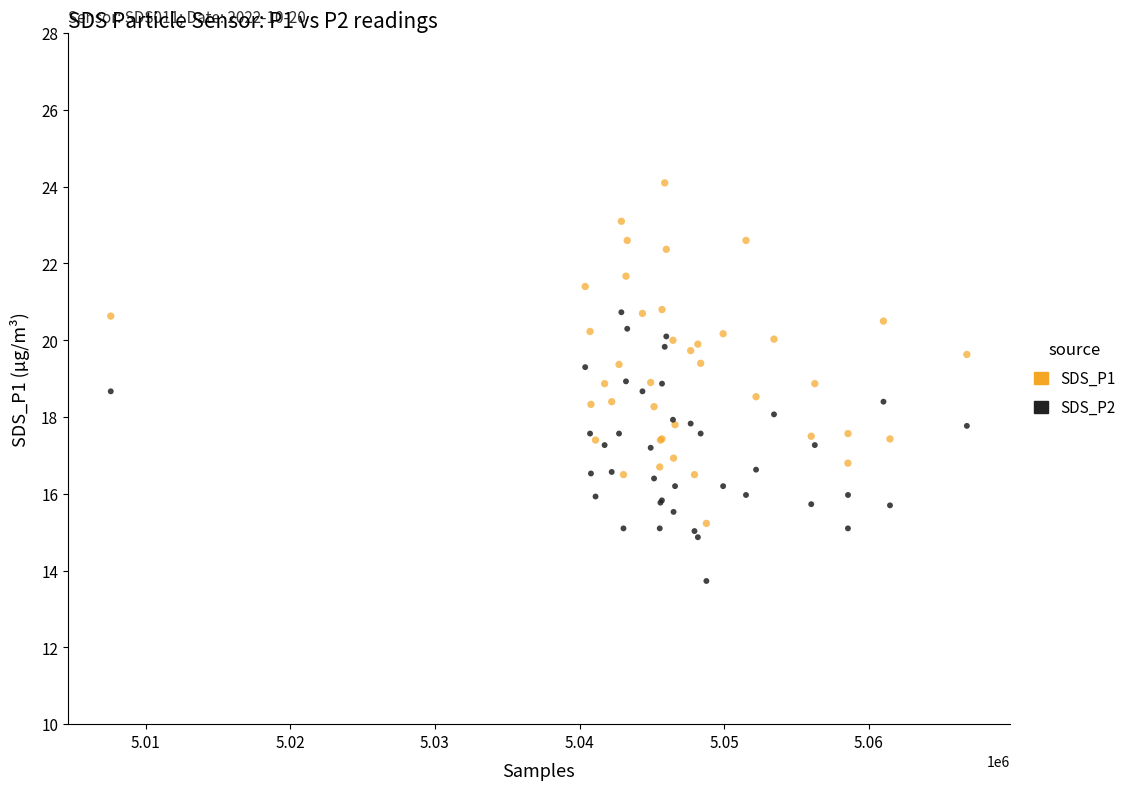

Which series has the widest spread of Y values?

SDS_P1